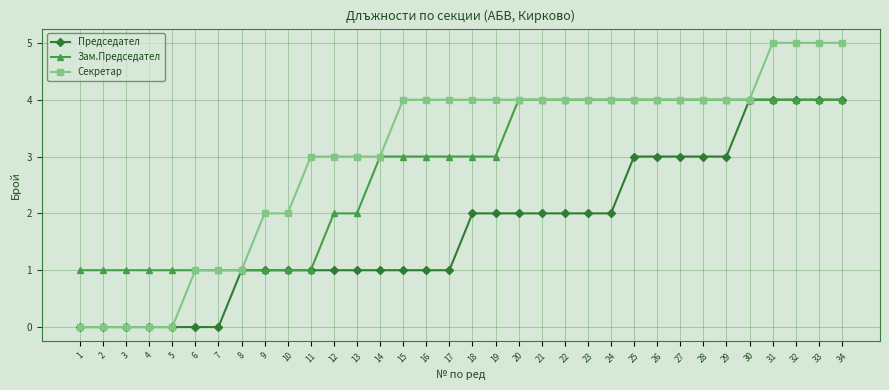

Reading left to right, transcribe all the data shown in this chart.

Председател: 1=0	2=0	3=0	4=0	5=0	6=0	7=0	8=1	9=1	10=1	11=1	12=1	13=1	14=1	15=1	16=1	17=1	18=2	19=2	20=2	21=2	22=2	23=2	24=2	25=3	26=3	27=3	28=3	29=3	30=4	31=4	32=4	33=4	34=4
Зам.Председател: 1=1	2=1	3=1	4=1	5=1	6=1	7=1	8=1	9=1	10=1	11=1	12=2	13=2	14=3	15=3	16=3	17=3	18=3	19=3	20=4	21=4	22=4	23=4	24=4	25=4	26=4	27=4	28=4	29=4	30=4	31=4	32=4	33=4	34=4
Секретар: 1=0	2=0	3=0	4=0	5=0	6=1	7=1	8=1	9=2	10=2	11=3	12=3	13=3	14=3	15=4	16=4	17=4	18=4	19=4	20=4	21=4	22=4	23=4	24=4	25=4	26=4	27=4	28=4	29=4	30=4	31=5	32=5	33=5	34=5